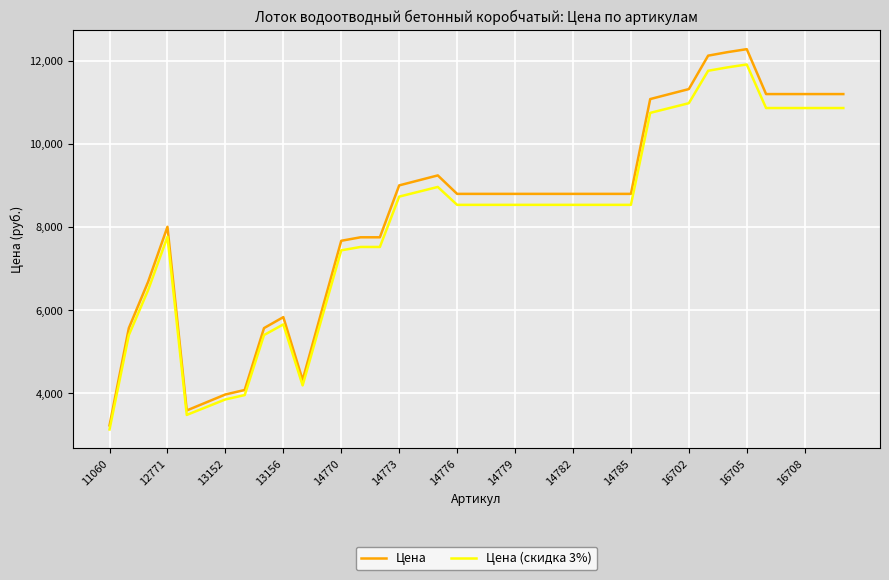

Is this an area chart (filled region under the line)?

No